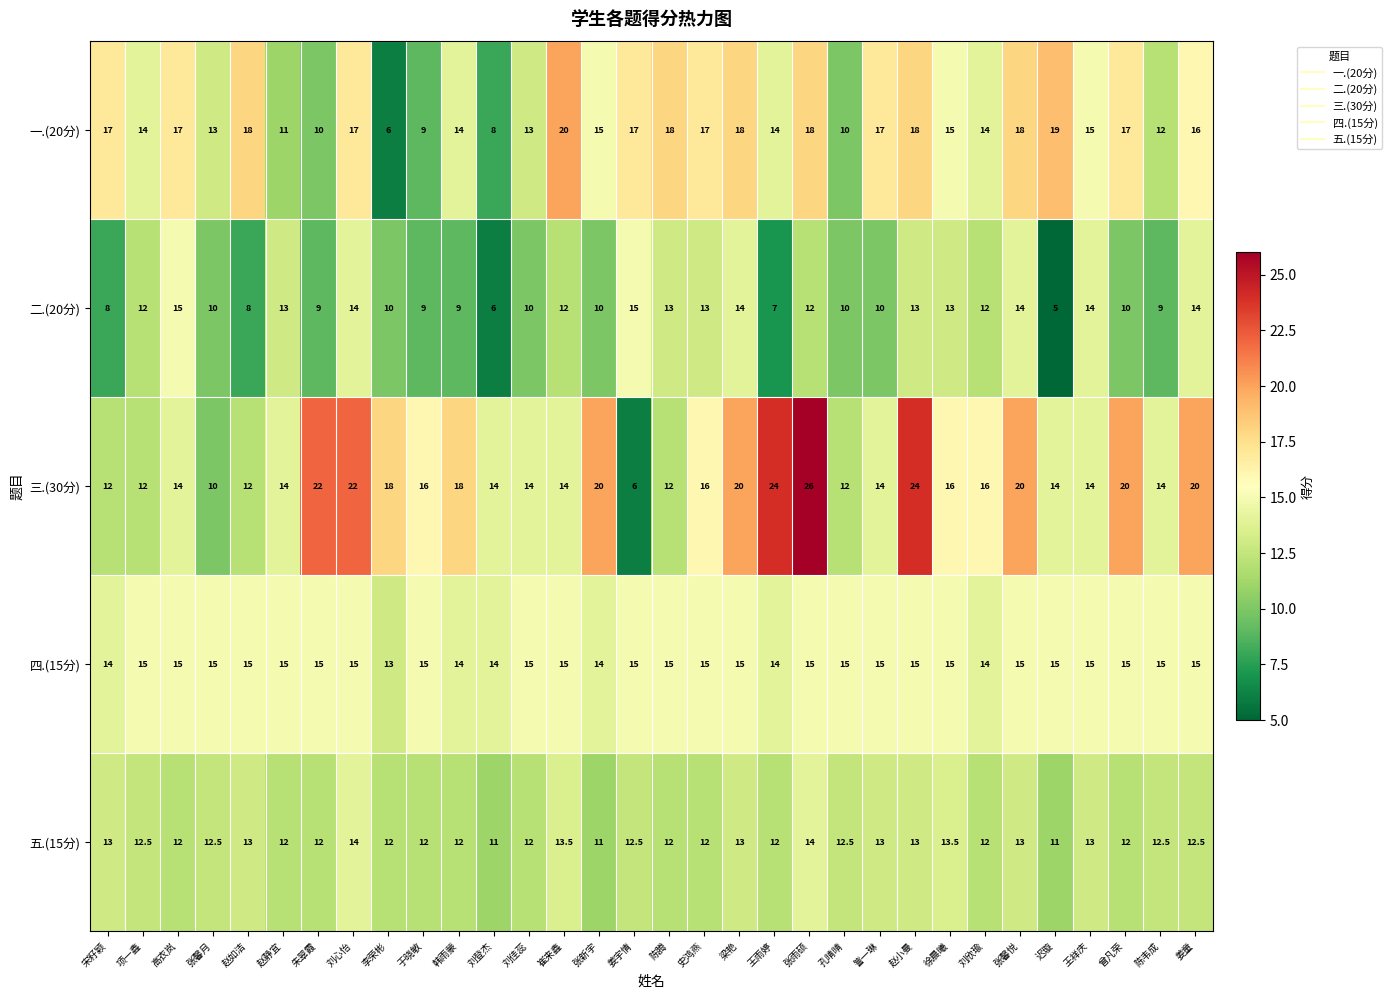

What is the difference between the highest and lowest values at 赵小曼?

11.0